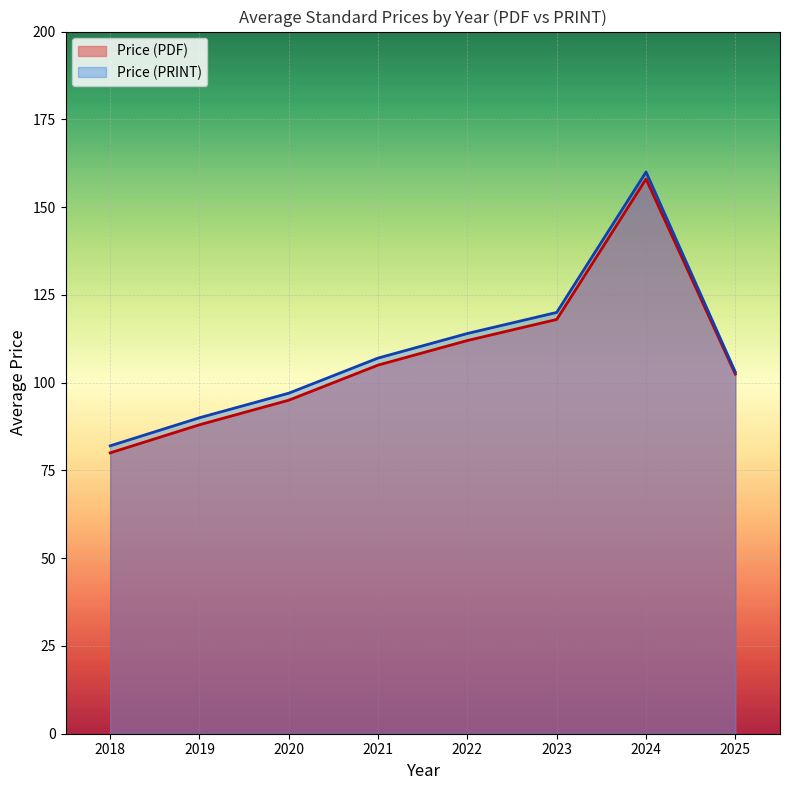

What is the total value across all series at 2024?

318.0